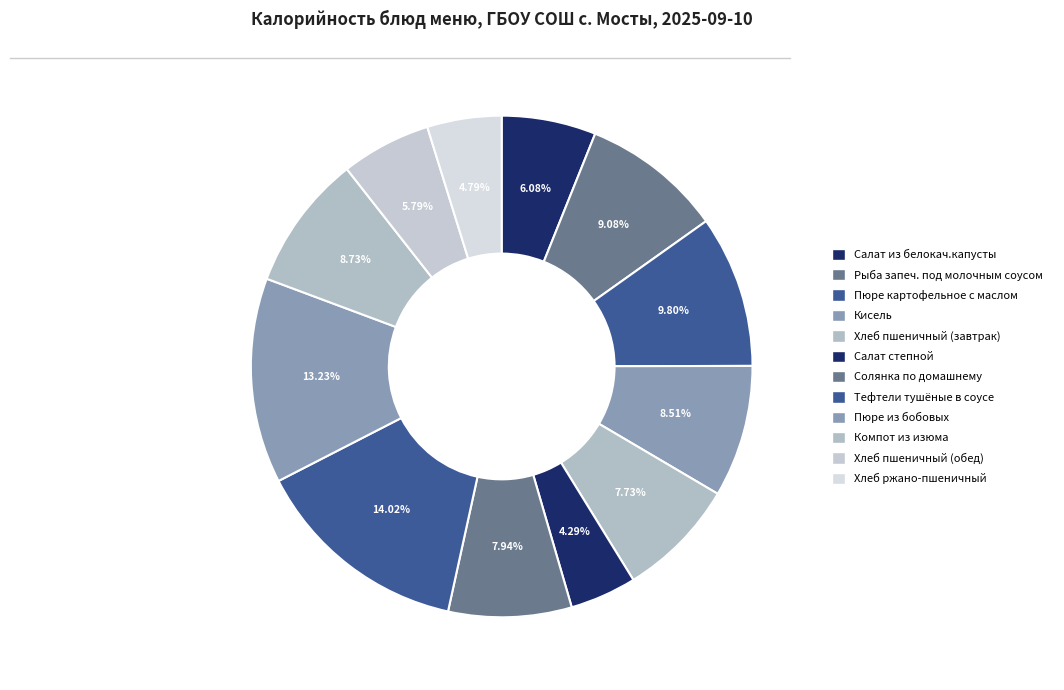

Count the number of slices in the pie.

12